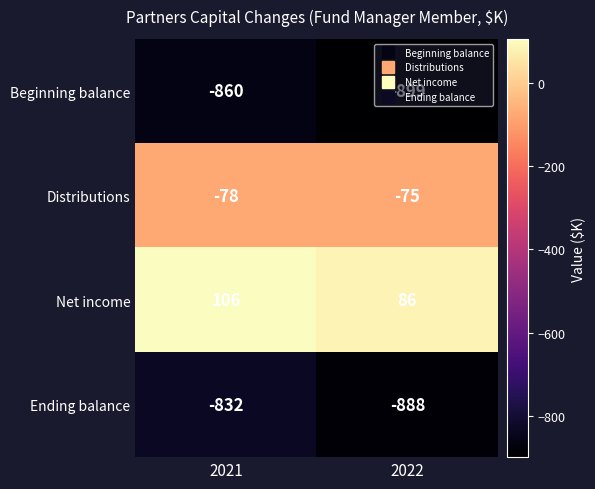

What is the difference between the maximum and minimum values in the Net income series?

20